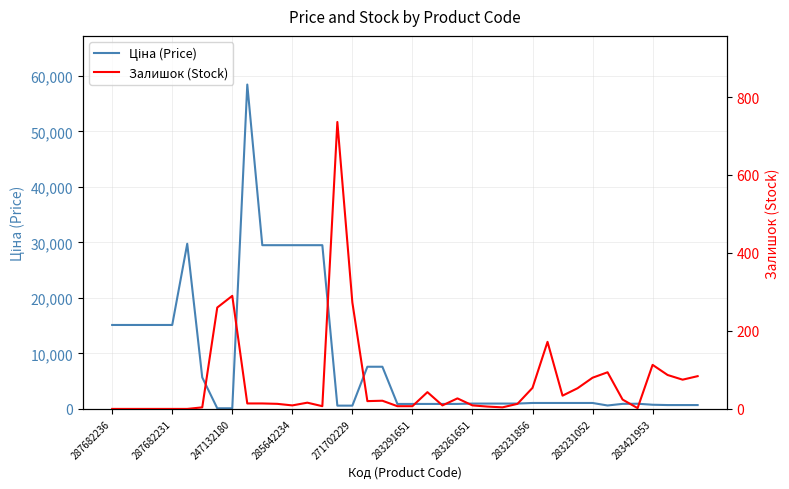

What is the value of the Залишок (Stock) point at the 8th from the left?

260.0